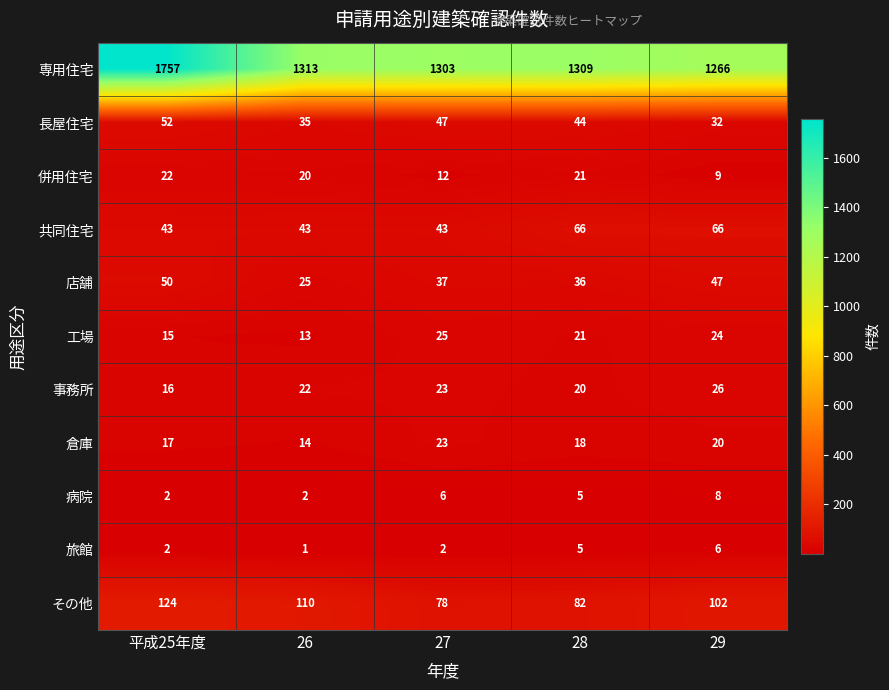

At how many categories does at least one series exceed 1195?

5